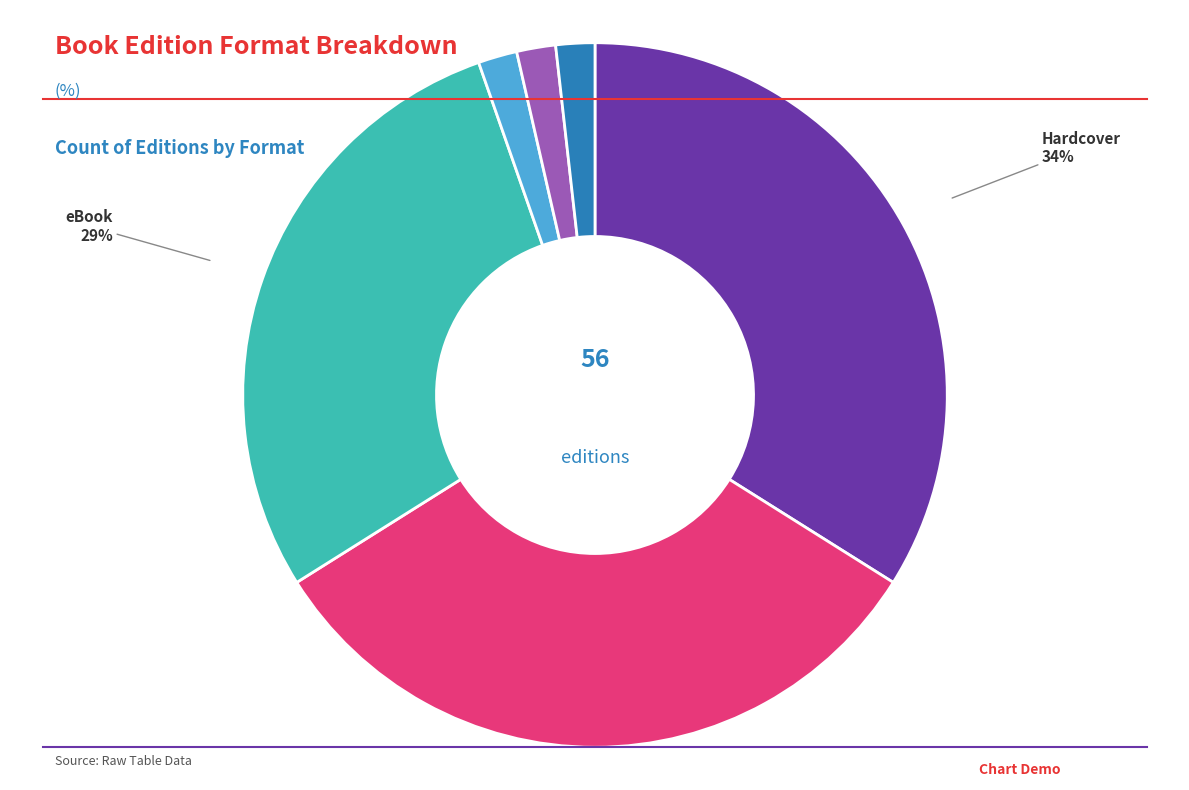

To the nearest percent, what is the difference between the largest and smallest slice percentages?

32%